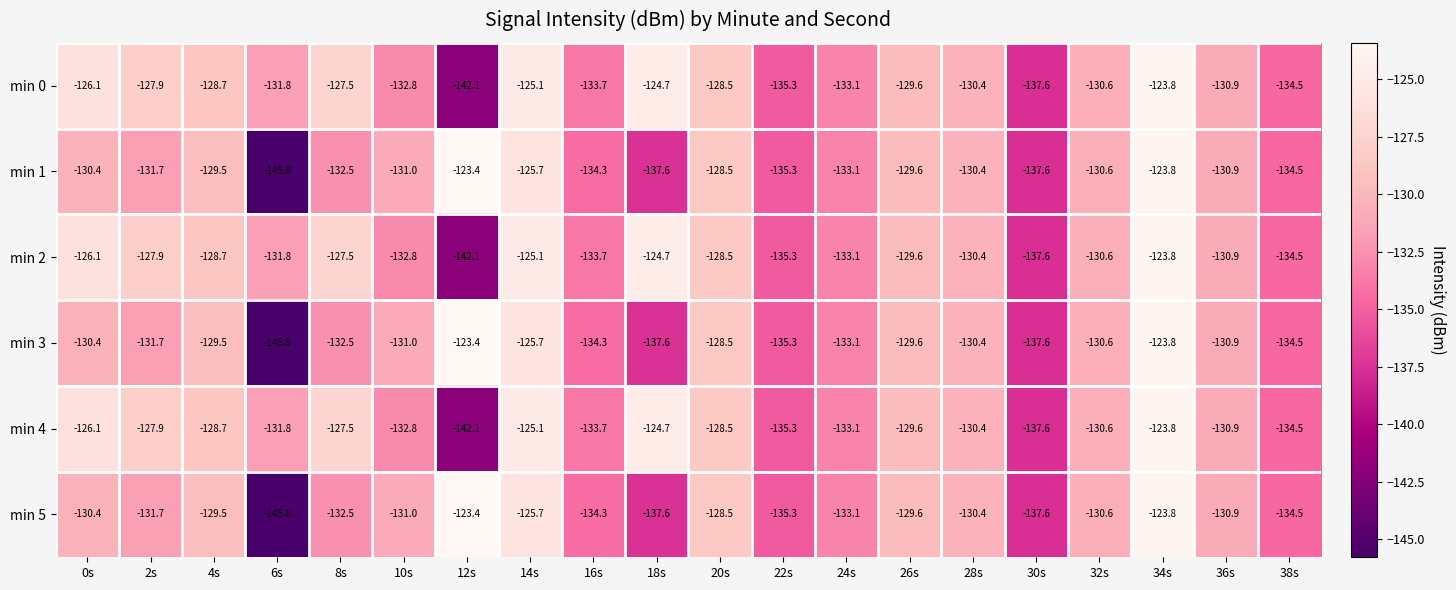

Is the value of min 2 at 10s greater than the value of min 3 at 10s?

No